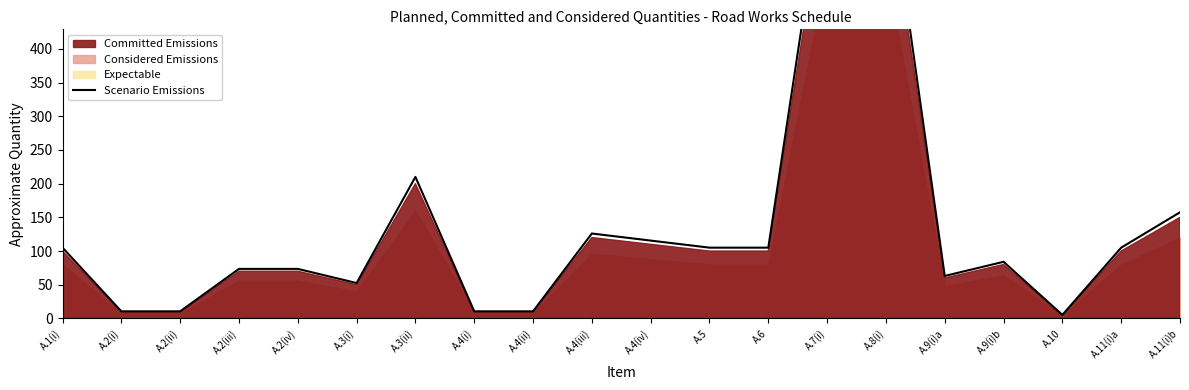

Reading left to right, what are all the values shown in this chart?

A.1(i)=105.0	A.2(i)=10.5	A.2(ii)=10.5	A.2(iii)=73.5	A.2(iv)=73.5	A.3(i)=52.5	A.3(ii)=210.0	A.4(i)=10.5	A.4(ii)=10.5	A.4(iii)=126.0	A.4(iv)=115.5	A.5=105.0	A.6=105.0	A.7(i)=682.5	A.8(i)=682.5	A.9(i)a=63.0	A.9(i)b=84.0	A.10=5.2	A.11(i)a=105.0	A.11(i)b=157.5